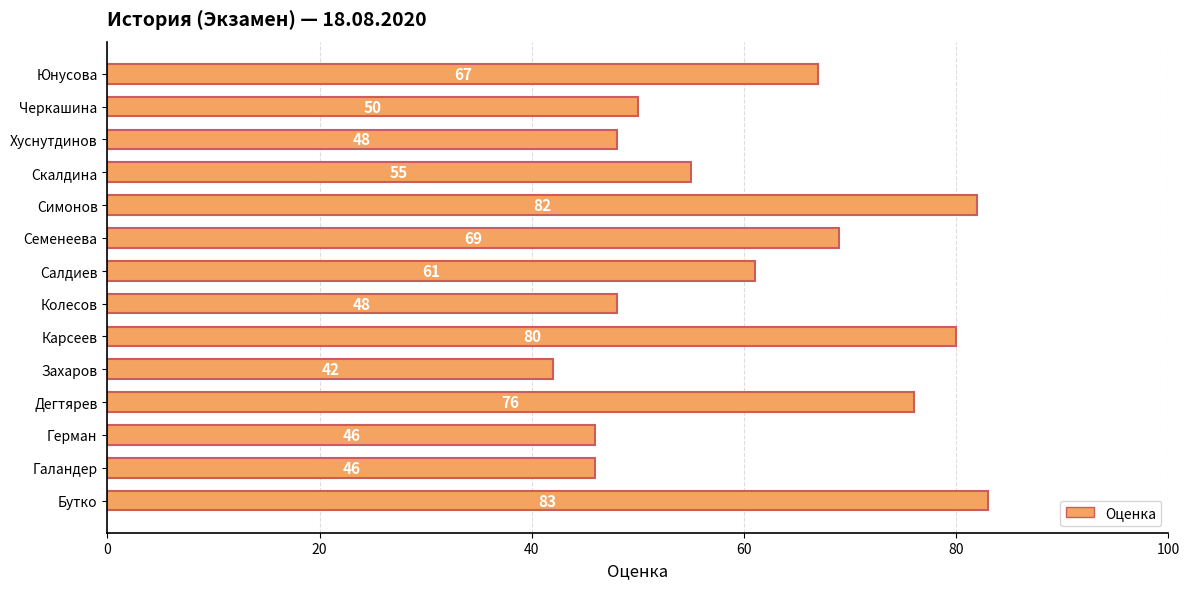

What is the minimum value shown in the chart?

42